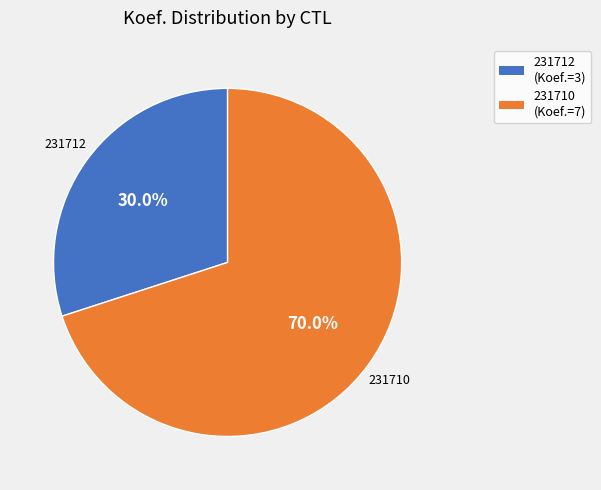

Count the number of slices in the pie.

2